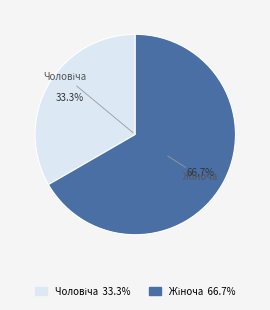

What percentage is NOT represented by Чоловіча?

66.7%